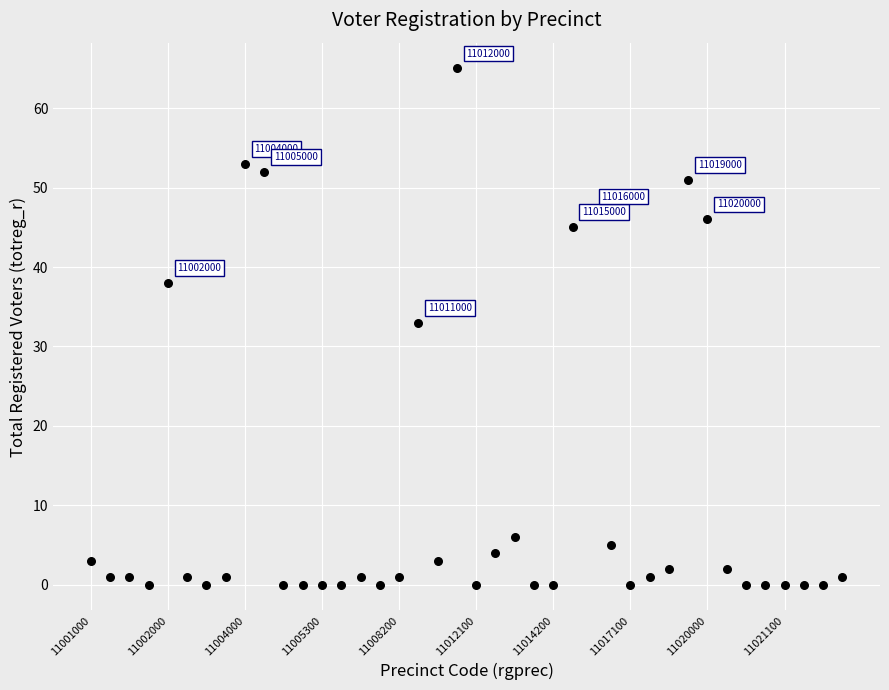

What Y value in the scatter plot is closest to 32?

33